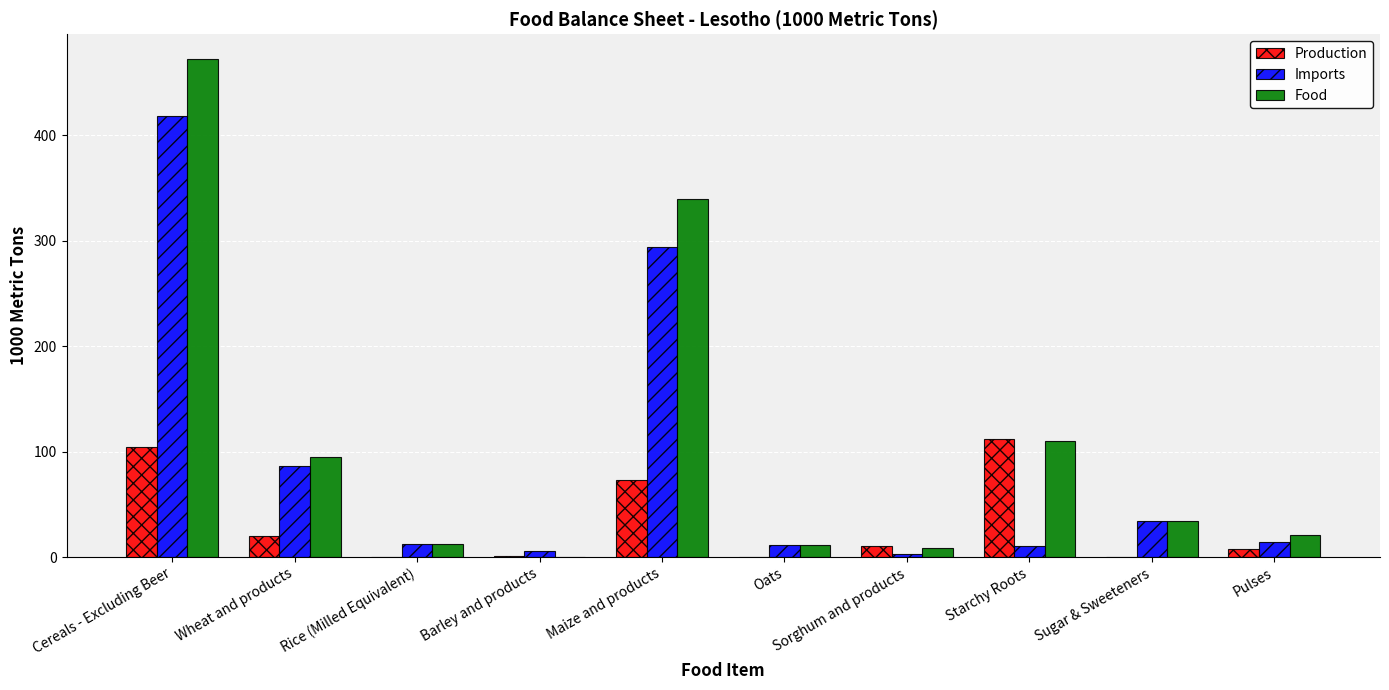

Which series changed the most between Wheat and products and Pulses?

Food